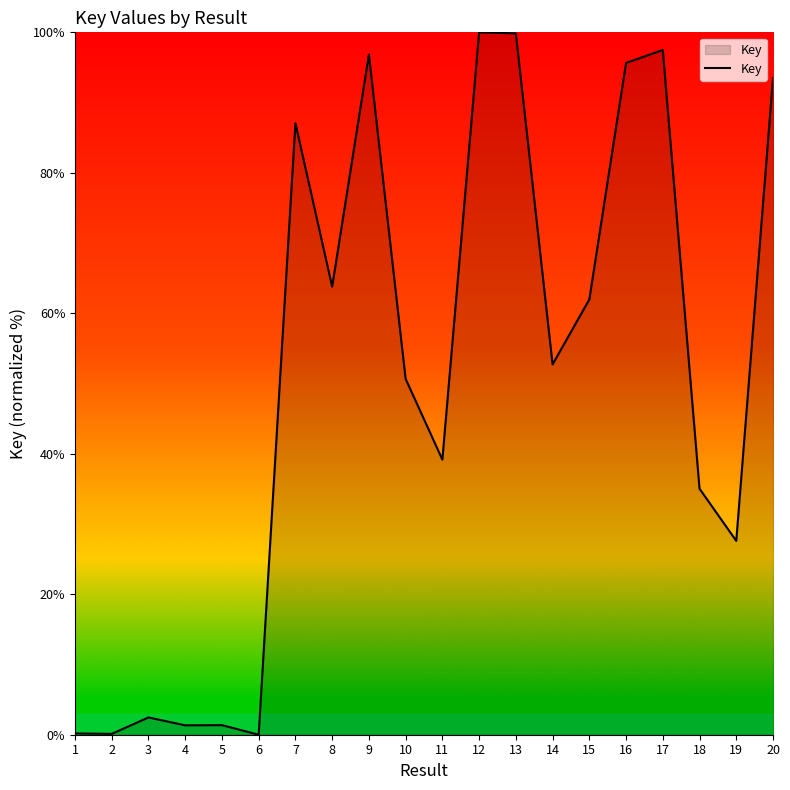

At which category does the data reach its first local peak?

3